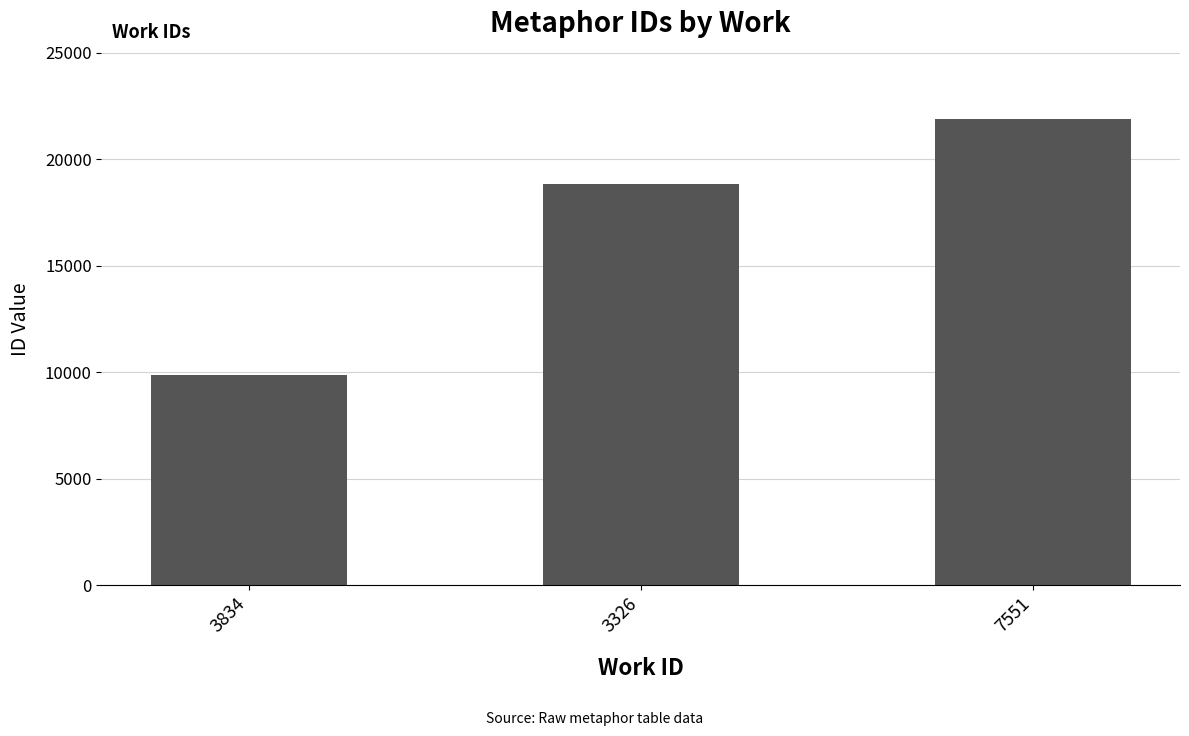

Rank the categories by value from lowest to highest.

3834, 3326, 7551